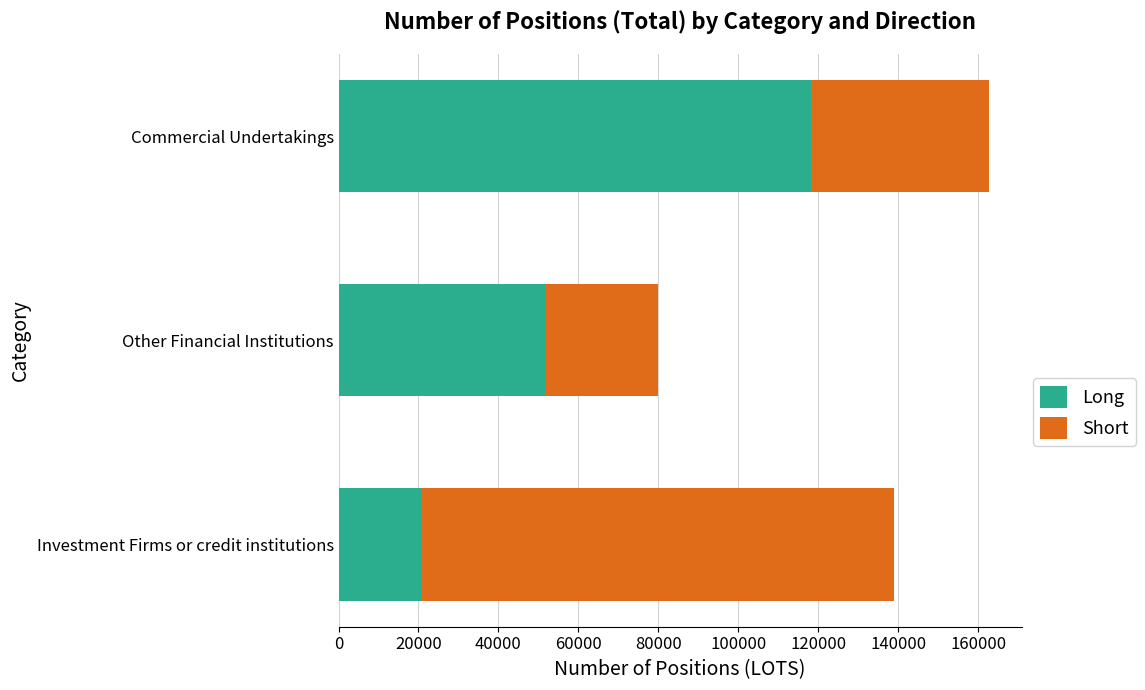

At which category is the sum across all series the highest?

Commercial Undertakings